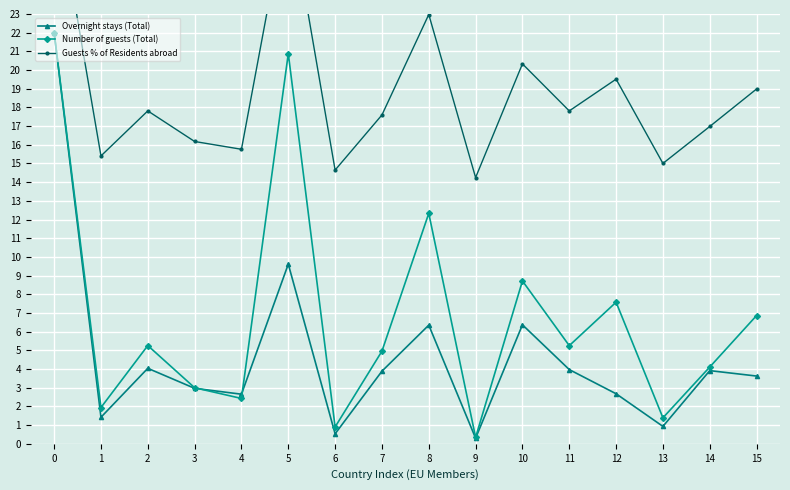

At which category does Overnight stays (Total) reach its first local valley?

1